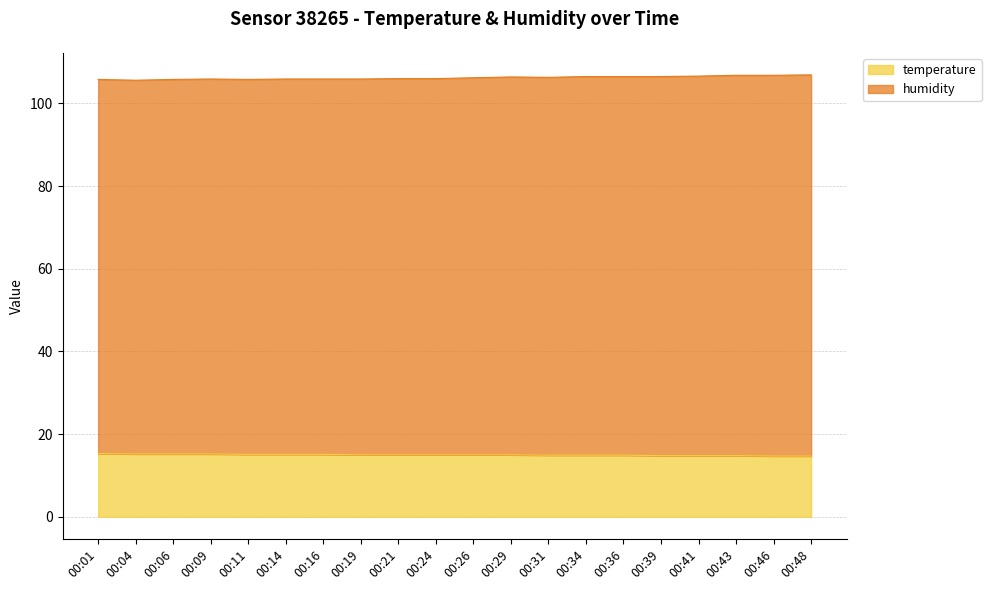

Which series has the largest total across all categories?

humidity